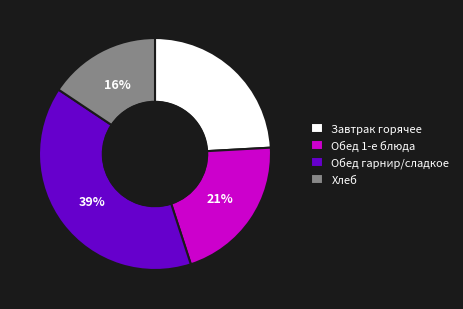

Combined, do Завтрак горячее and Обед 1-е блюда account for over 50%?

No